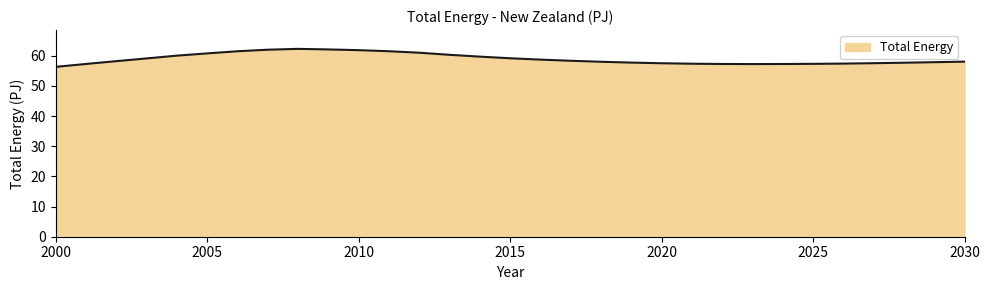

What is the maximum value shown in the chart?

62.3